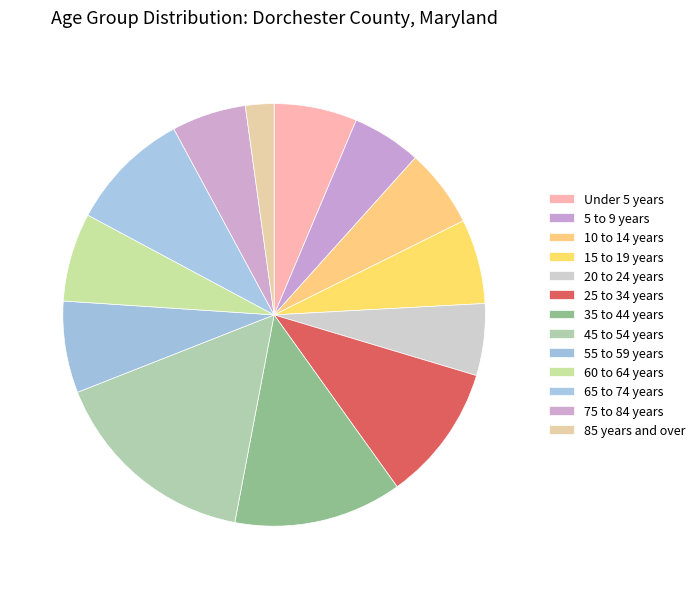

To the nearest percent, what is the combined percentage of 20 to 24 years and 75 to 84 years?

11%